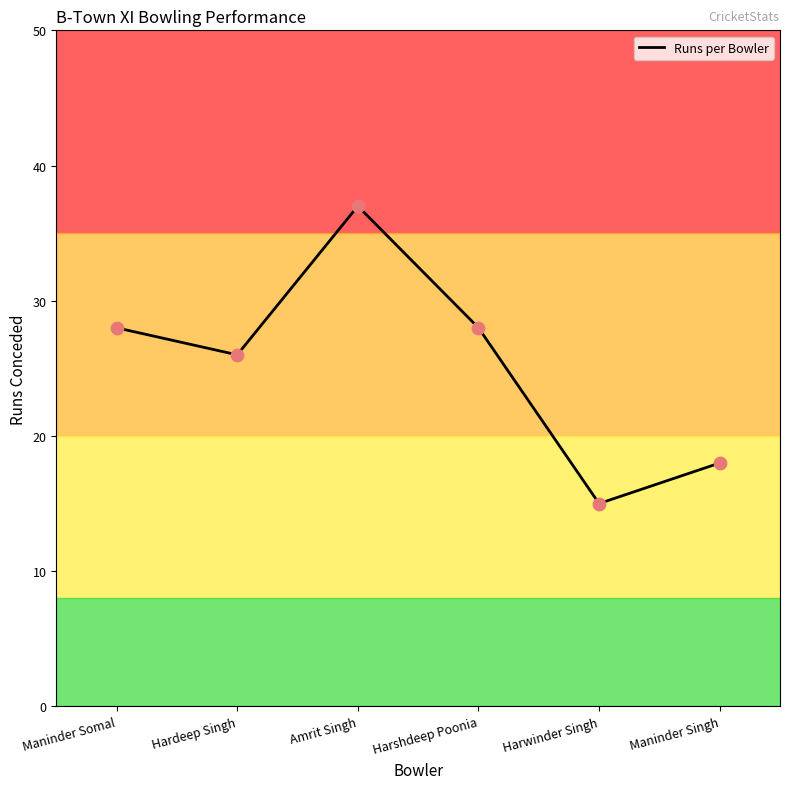

What is the change in value from Harwinder Singh to Maninder Singh?

+3